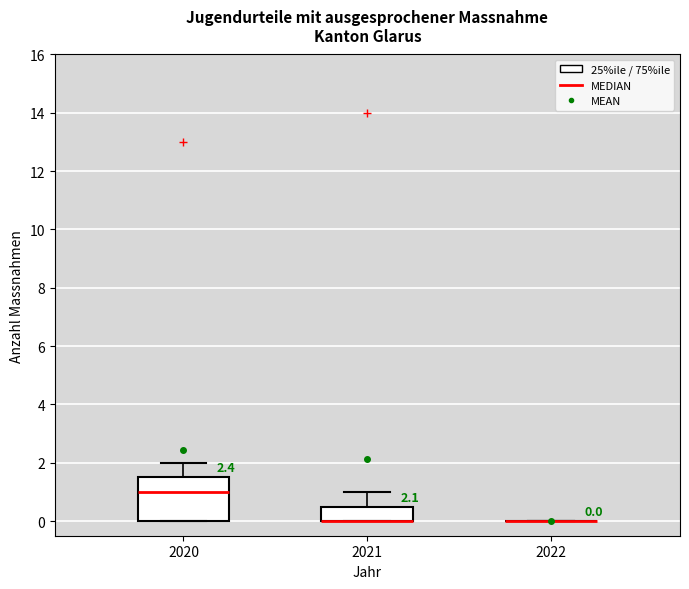

Comparing the boxes themselves (not the whiskers), which one is the tallest?

2020